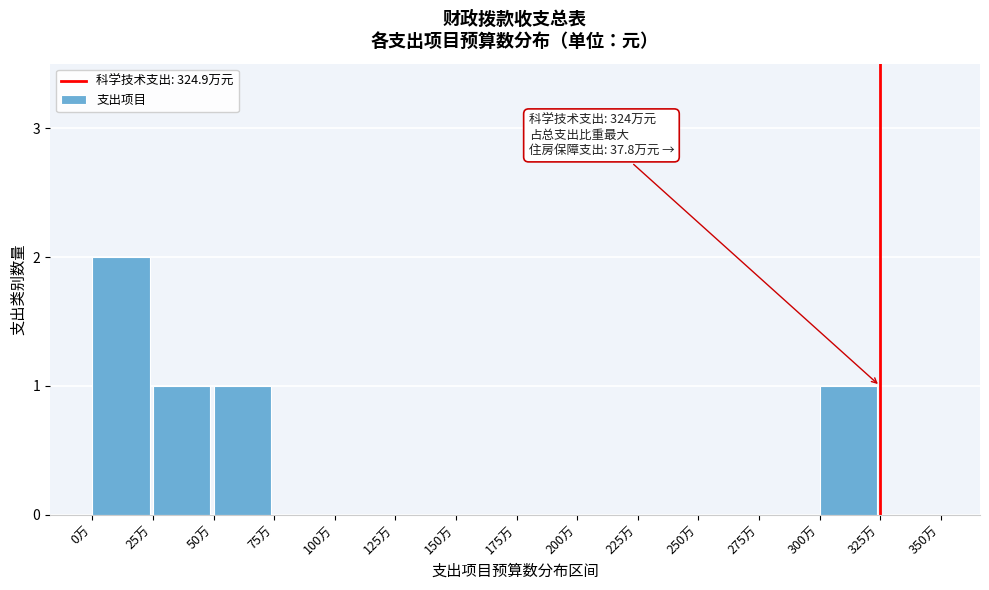

Reading left to right, what are all the values shown in this chart?

0万=2	25万=1	50万=1	75万=0	100万=0	125万=0	150万=0	175万=0	200万=0	225万=0	250万=0	275万=0	300万=1	325万=0